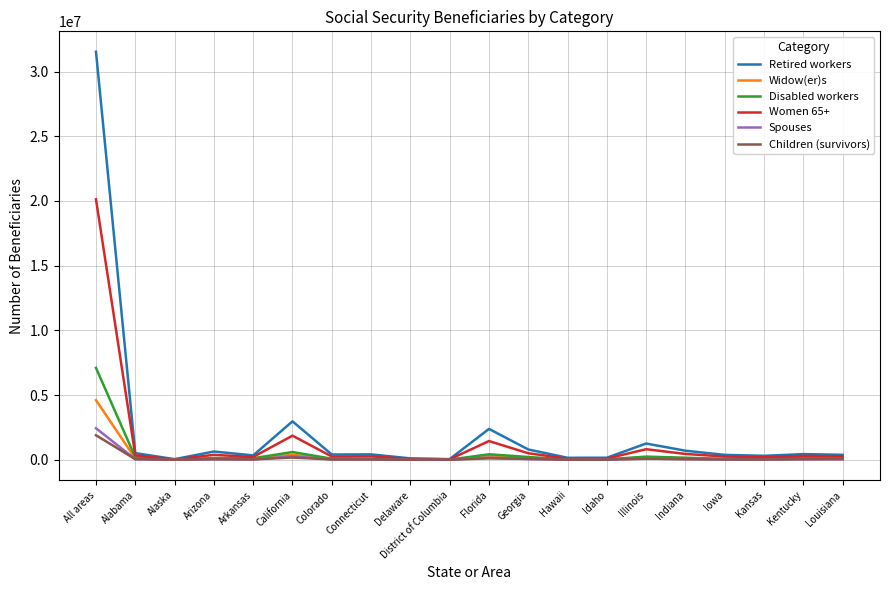

Does the chart have visible grid lines?

Yes